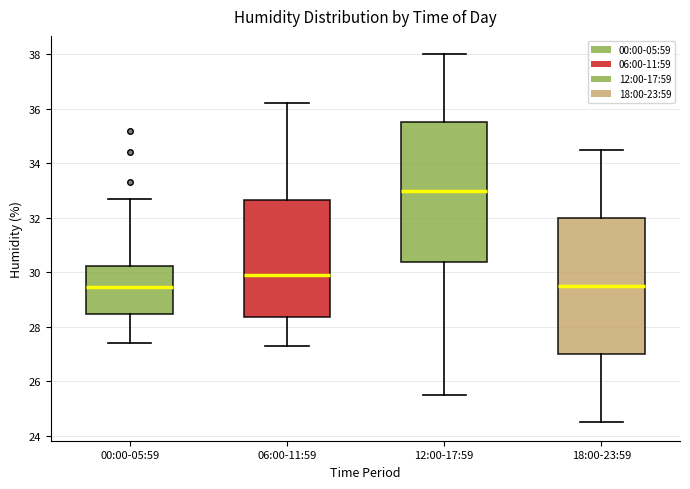

Where does the upper whisker of the box for 18:00-23:59 end on the y-axis? The values are not printed on the chart, so give them approximately, as read against the axis.

34.6